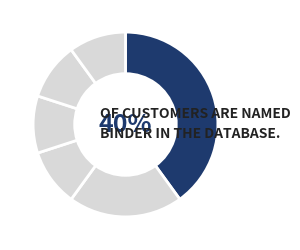

How many slices are in this pie chart?

6